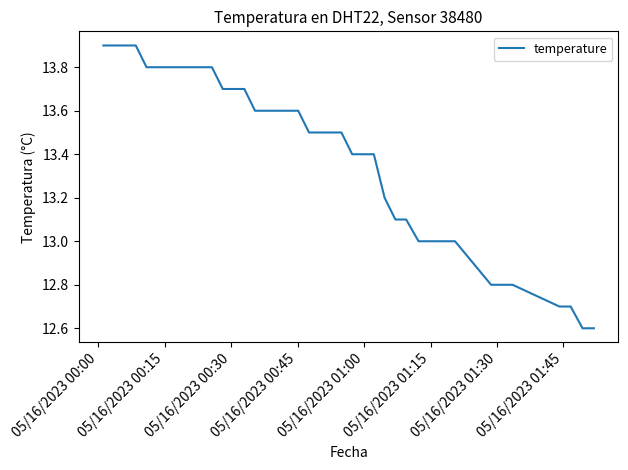

What is the minimum value shown in the chart?

12.6